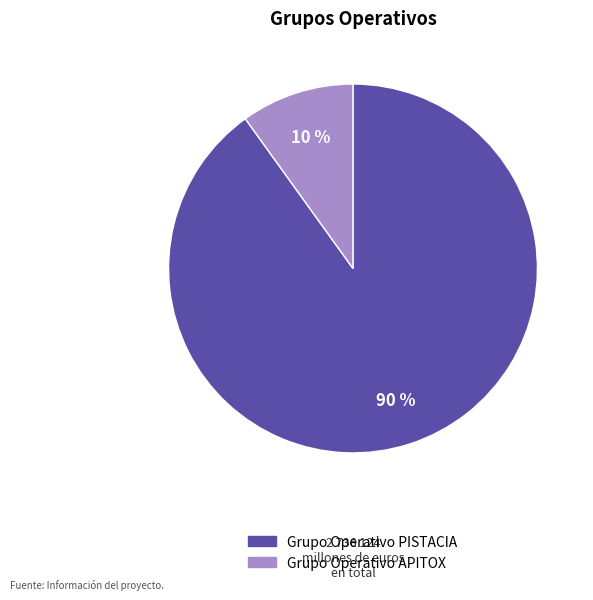

Combined, do Grupo Operativo APITOX and Grupo Operativo PISTACIA account for over 50%?

Yes